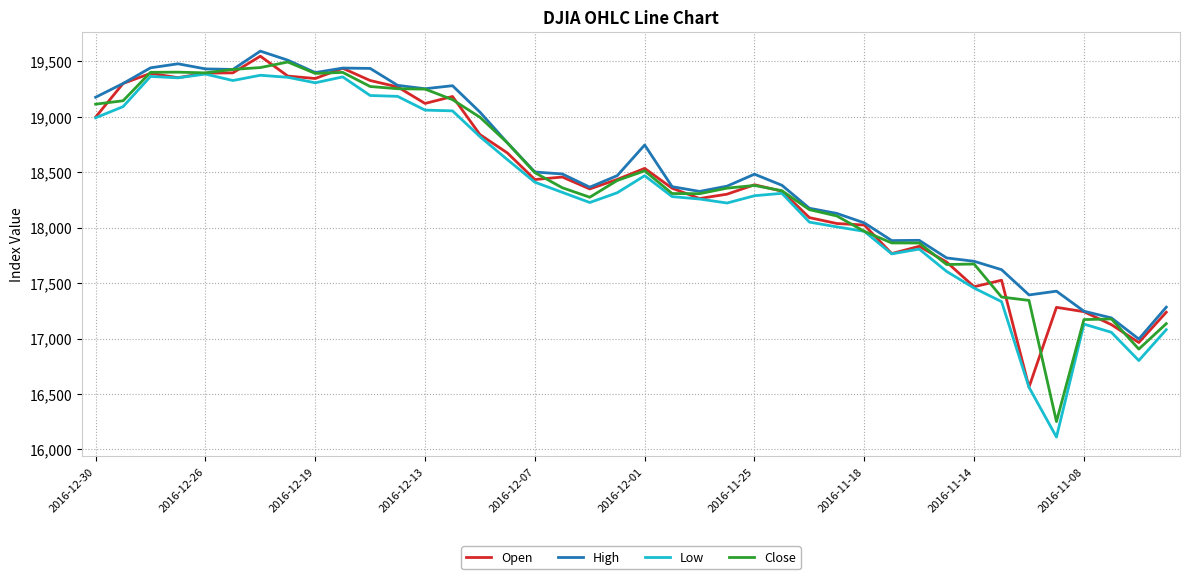

Which series has the largest range (max minus min)?

Low